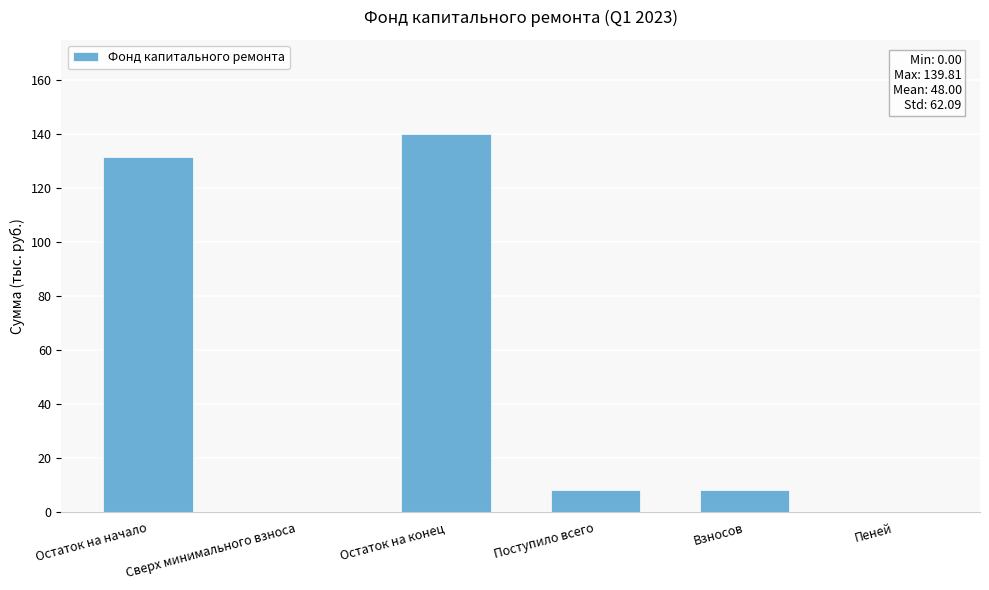

What is the sum of the values at Сверх минимального взноса and Поступило всего?

8.4